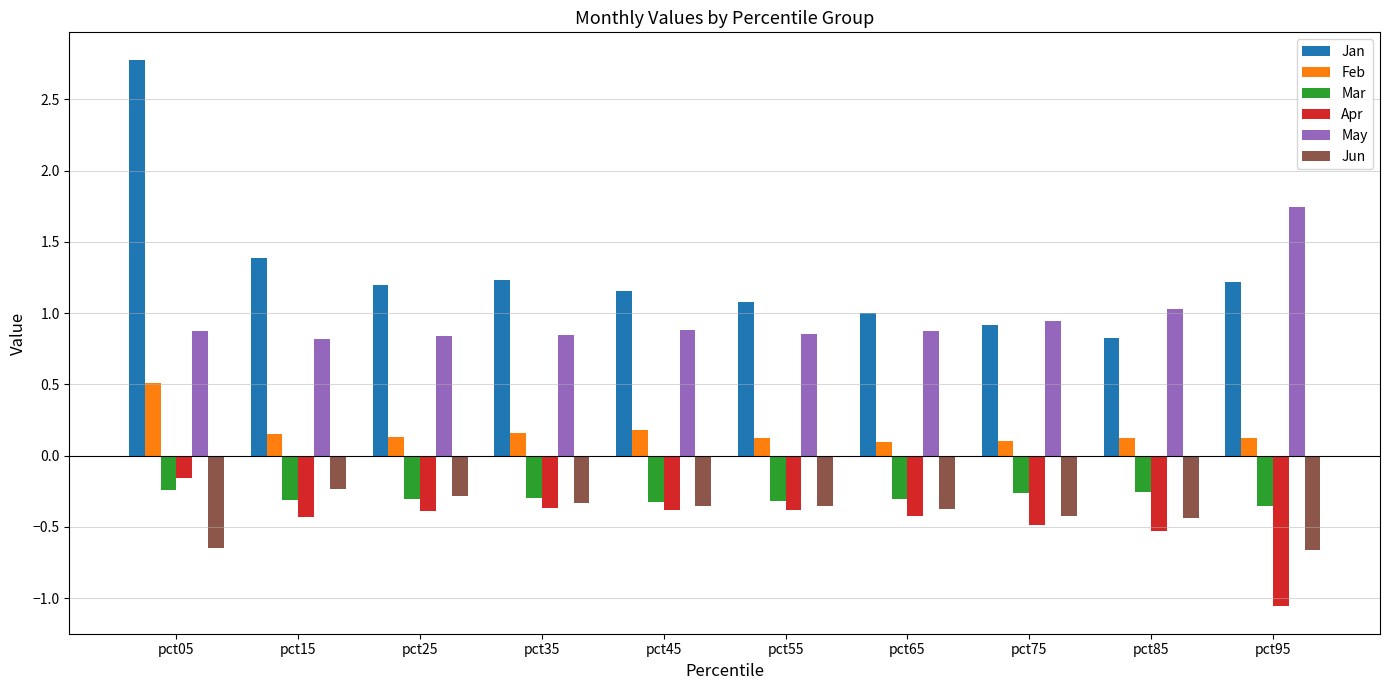

The Jan series shows 2.8 at pct05. True or false?

True